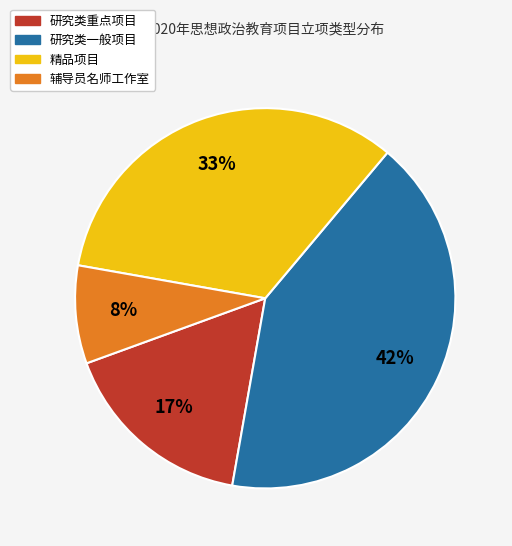

True or false: 辅导员名师工作室 accounts for 14% of the total.

False